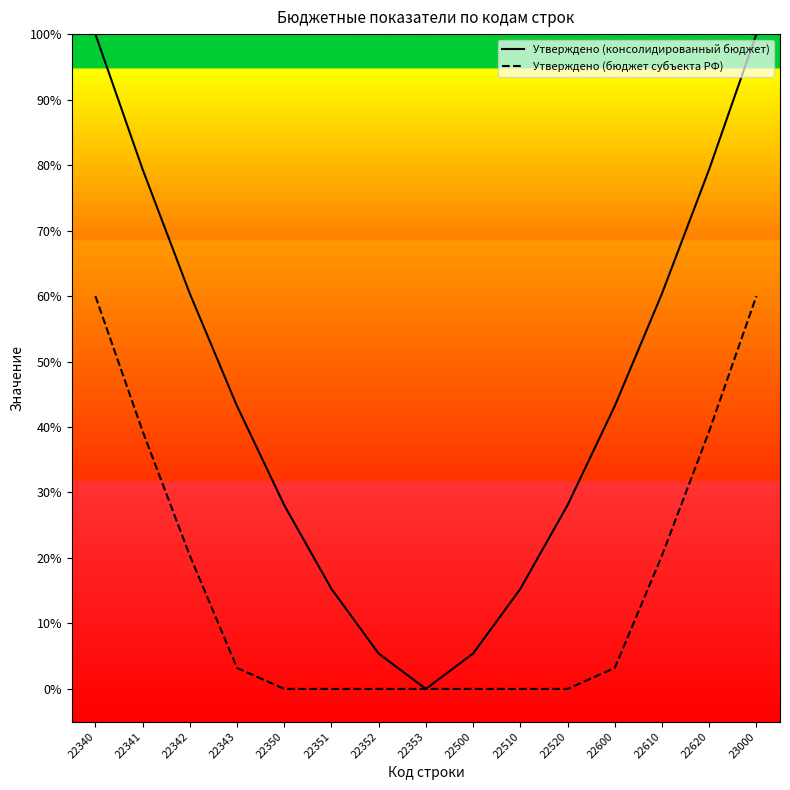

Which series has the largest range (max minus min)?

Утверждено (консолидированный бюджет)